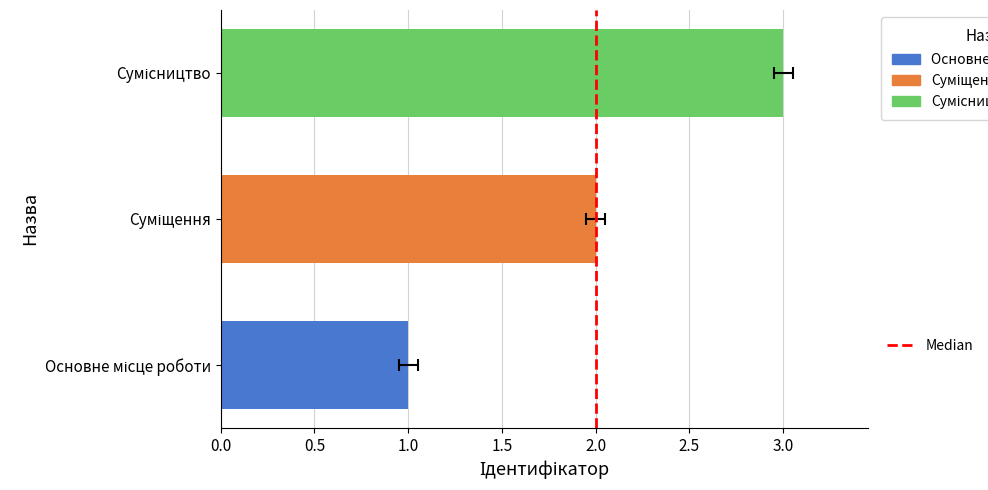

What is the difference between the maximum and minimum values?

2